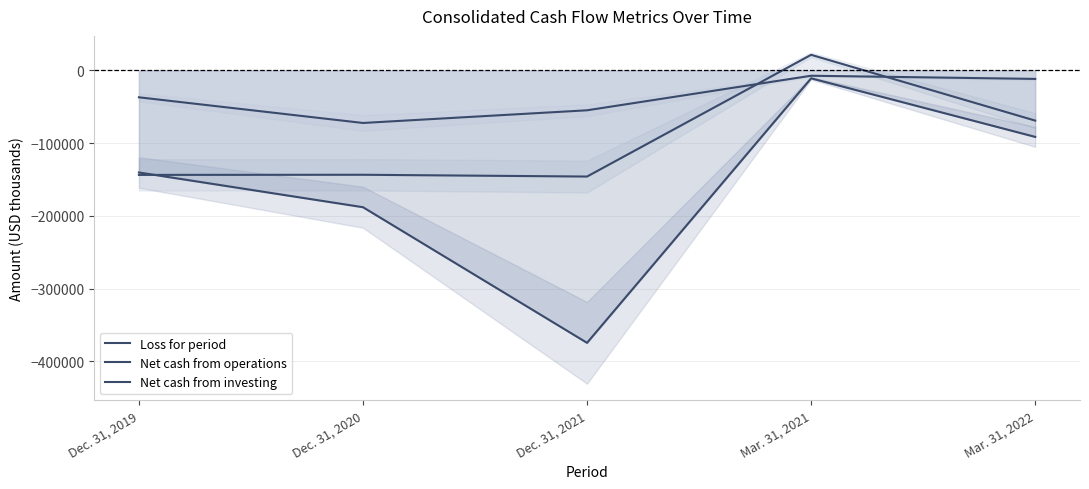

Which category has the lowest value across all series?

Dec. 31, 2021